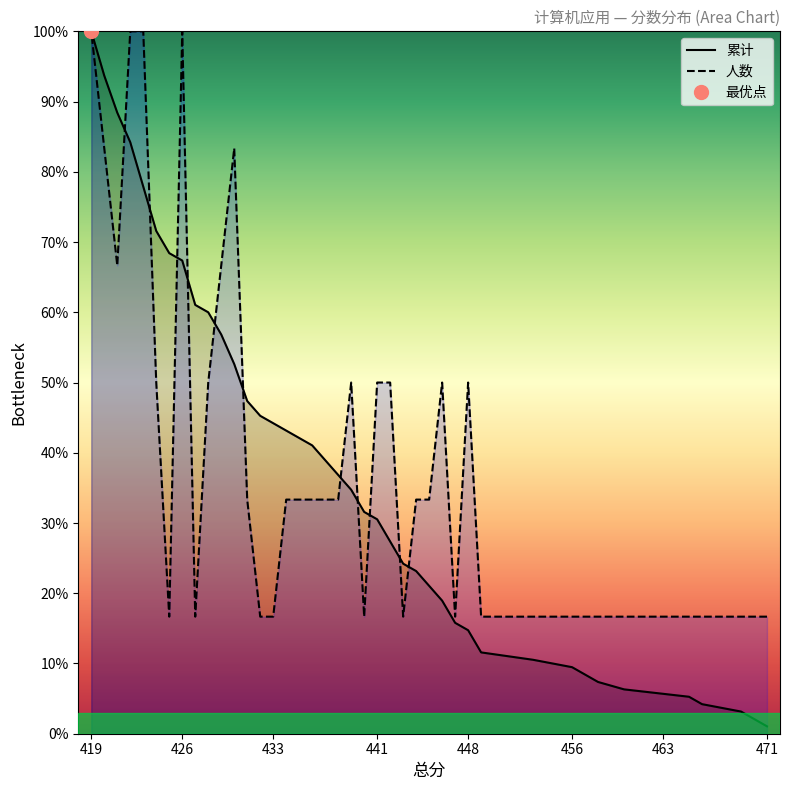

Which series has the widest spread of values?

累计